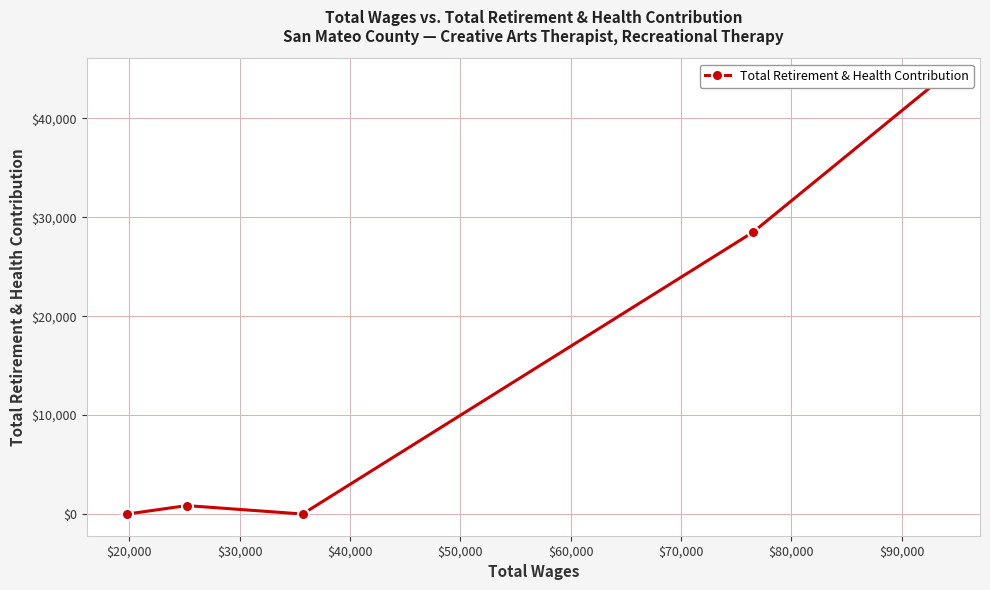

Is it true that the value at $20,000 is 315?

False